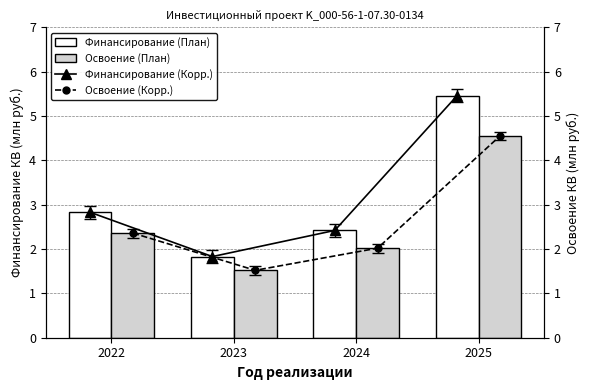

At which category does the chart reach its peak across all series?

2025